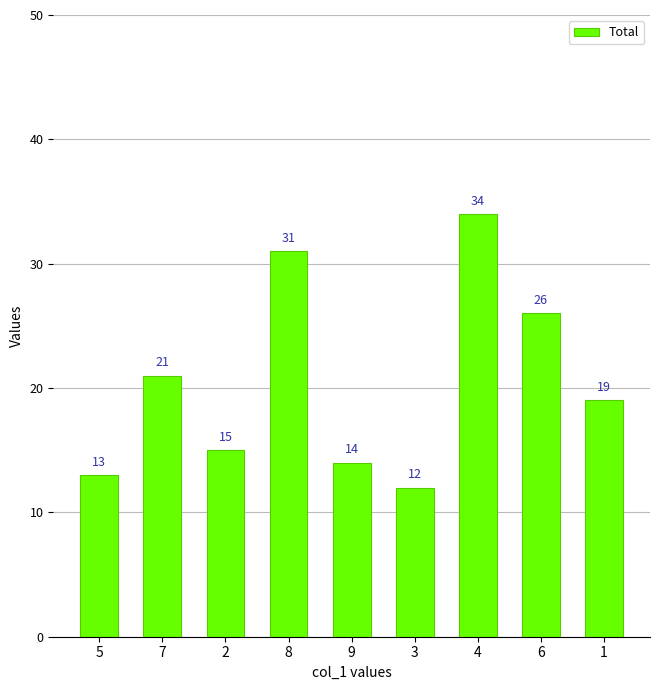

Rank the categories by value from lowest to highest.

3, 5, 9, 2, 1, 7, 6, 8, 4